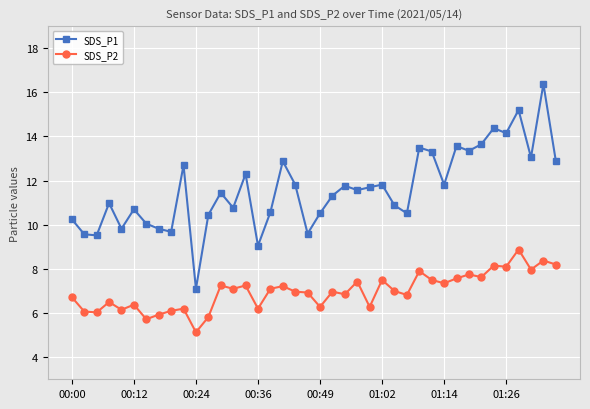

Which series has the widest spread of values?

SDS_P1